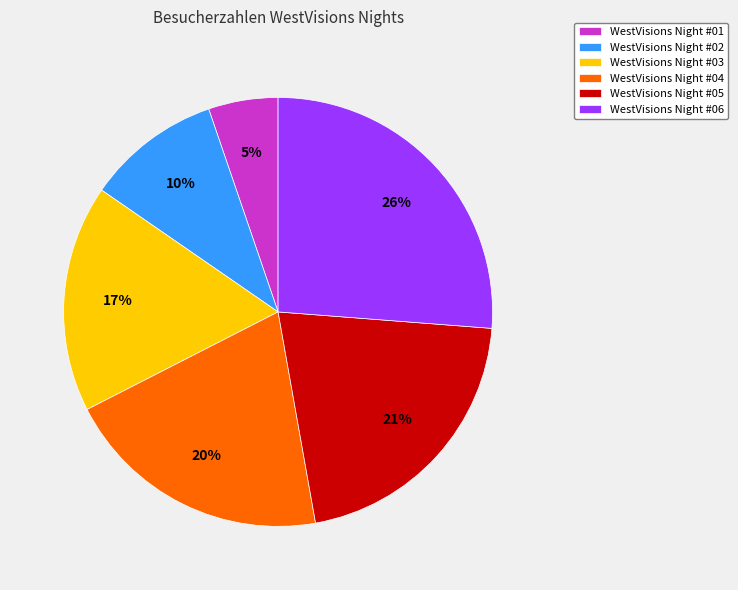

Rank the categories by value from highest to lowest.

WestVisions Night #06, WestVisions Night #05, WestVisions Night #04, WestVisions Night #03, WestVisions Night #02, WestVisions Night #01